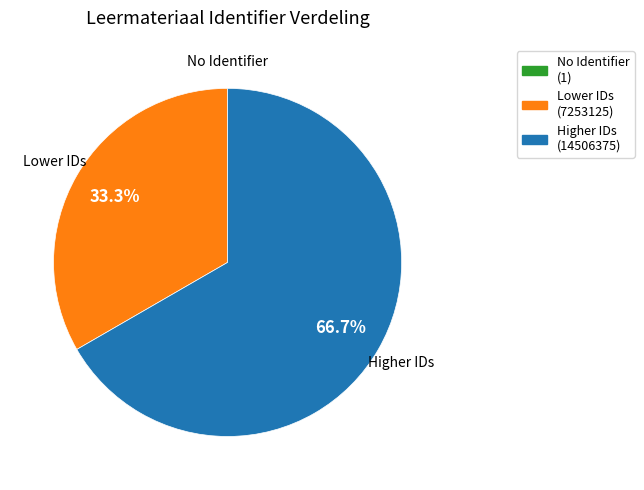

Between Lower IDs and Higher IDs, which is larger?

Higher IDs